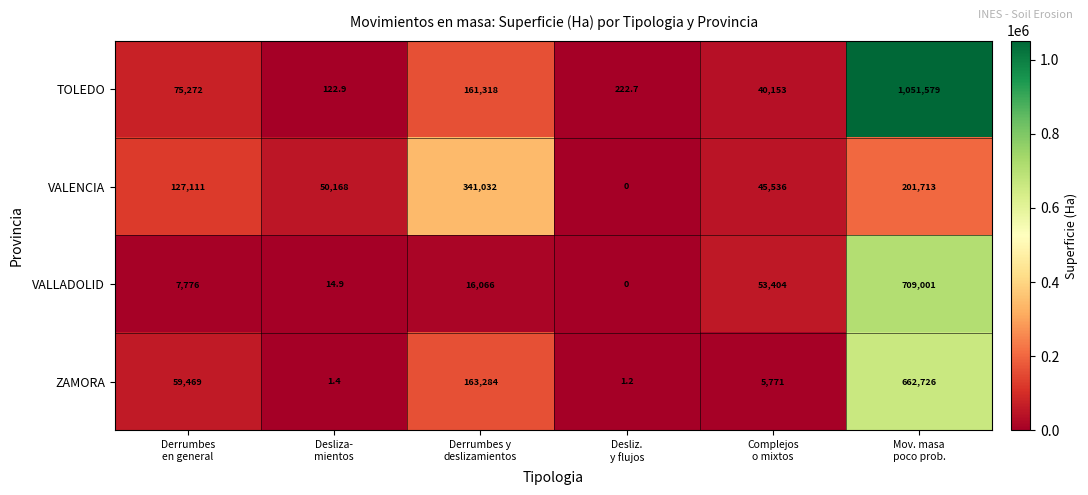

Which series has the largest total across all categories?

TOLEDO